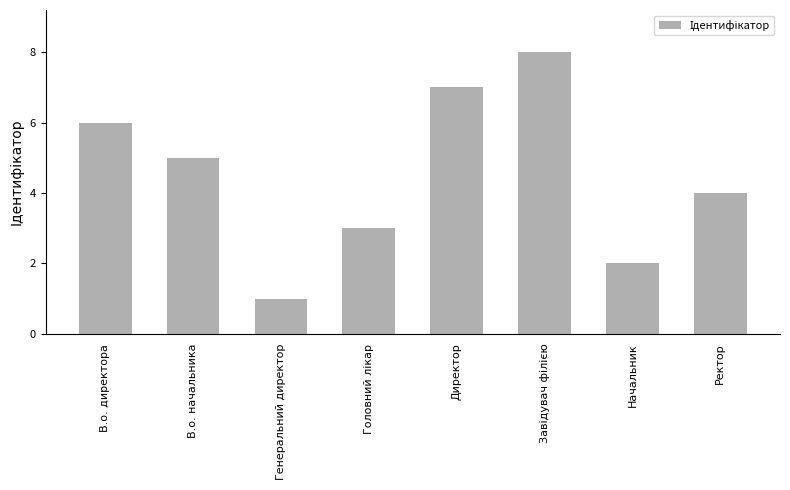

Reading right to left, extract all data points from this chart.

4	2	8	7	3	1	5	6